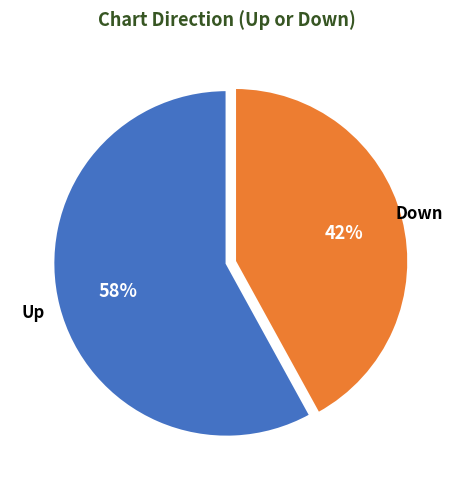

True or false: Up accounts for 58% of the total.

True